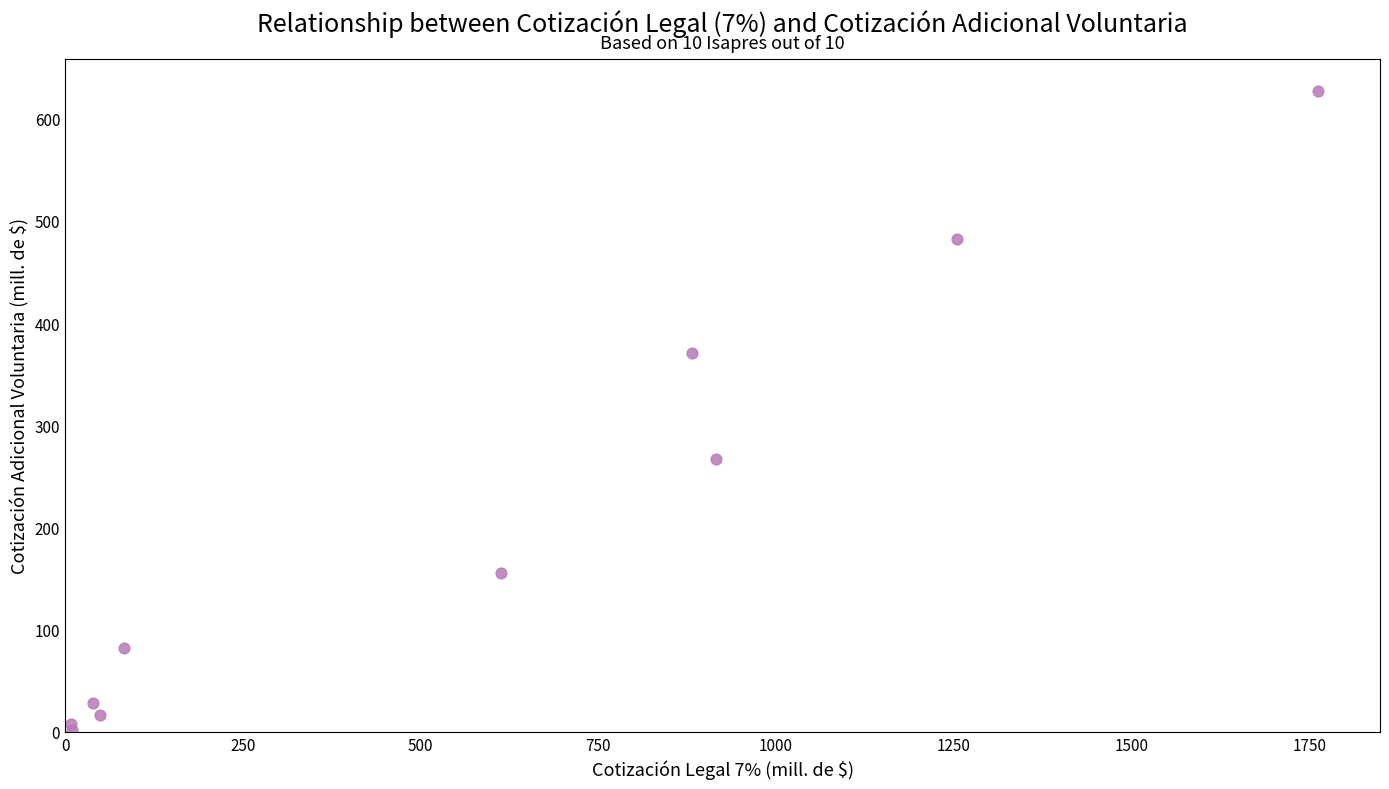

What Y value in the scatter plot is closest to 314?

266.8